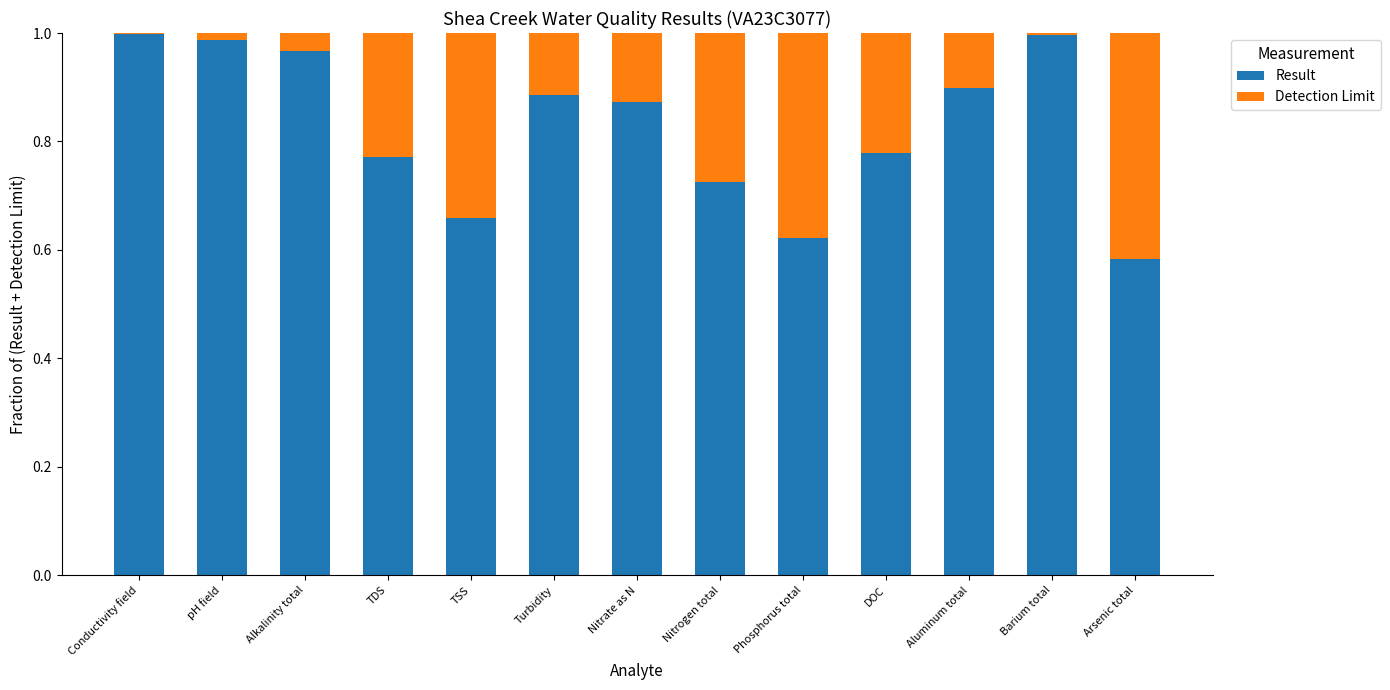

What is the sum of all Result values?

10.7